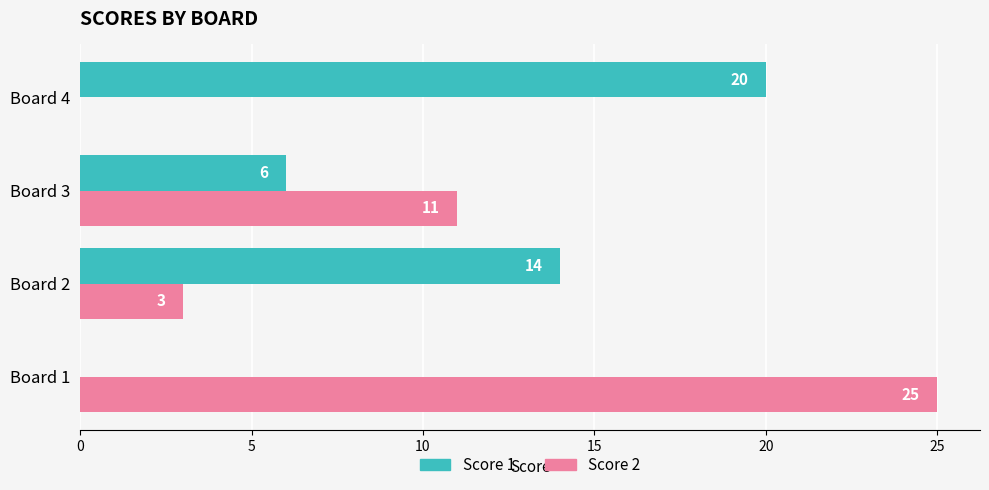

Between Board 2 and Board 4, which series saw the biggest shift?

Score 1